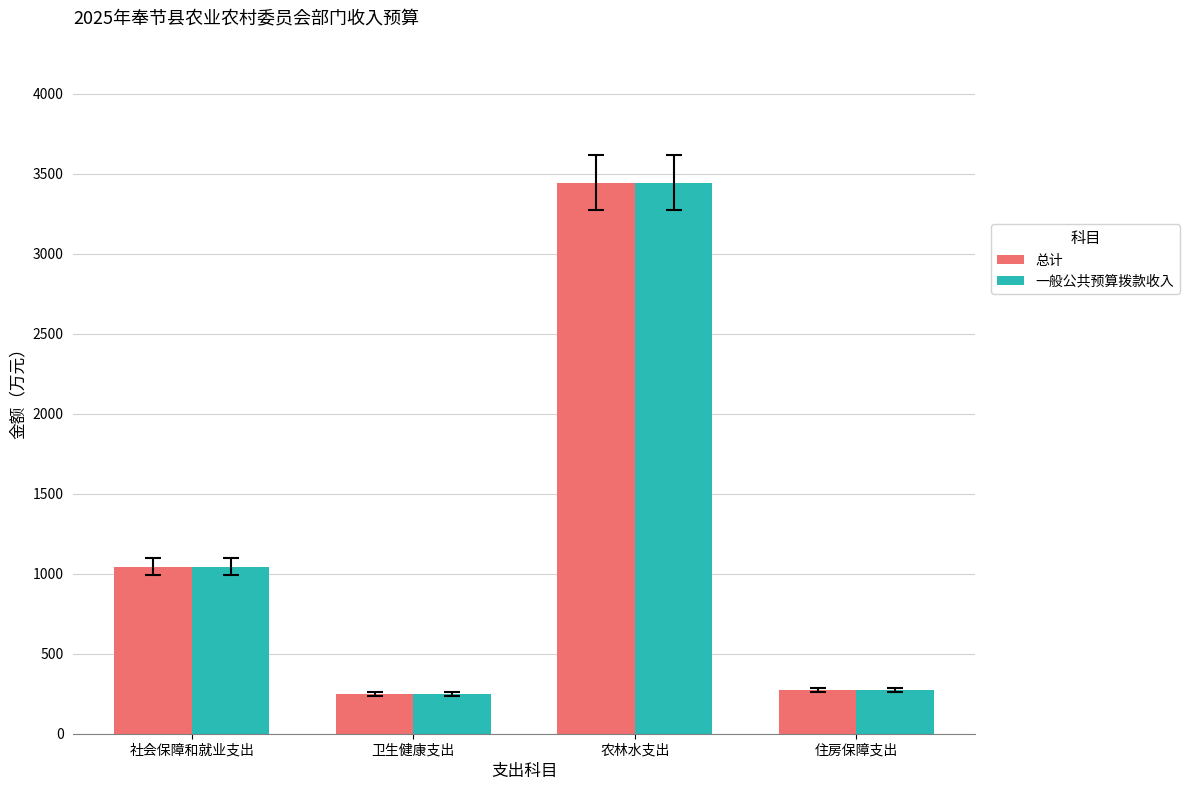

Reading left to right, list all the values displayed in this chart.

总计: 社会保障和就业支出=1043.9	卫生健康支出=245.9	农林水支出=3445.5	住房保障支出=274.4
一般公共预算拨款收入: 社会保障和就业支出=1043.9	卫生健康支出=245.9	农林水支出=3445.5	住房保障支出=274.4